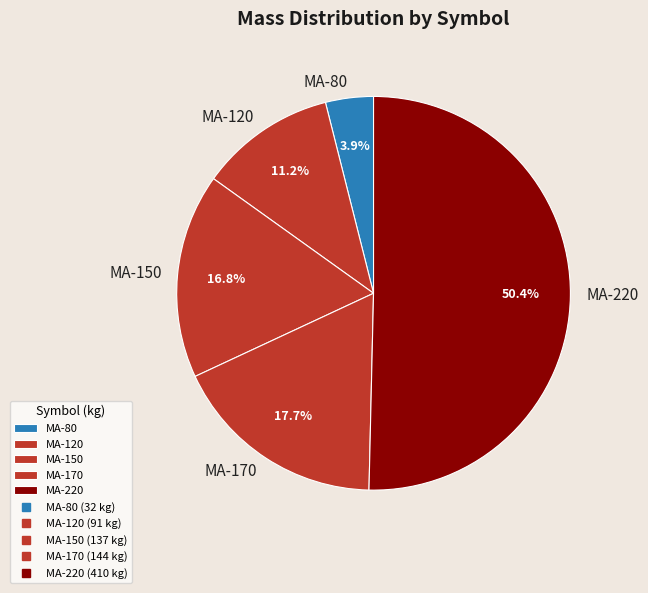

The MA-80 slice represents 4% of the pie. True or false?

True